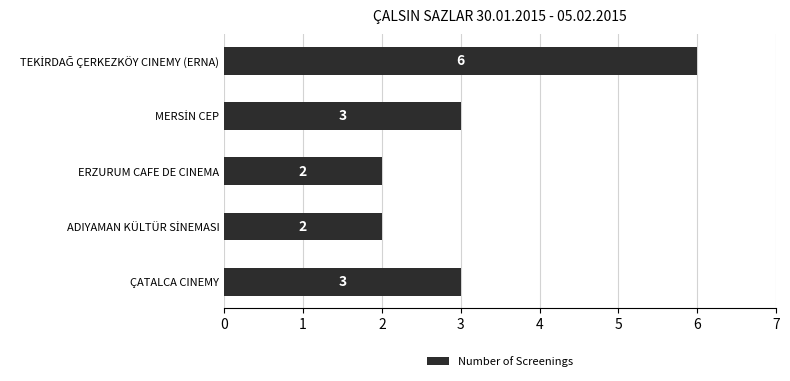

Reading top to bottom, list all the values displayed in this chart.

6	3	2	2	3